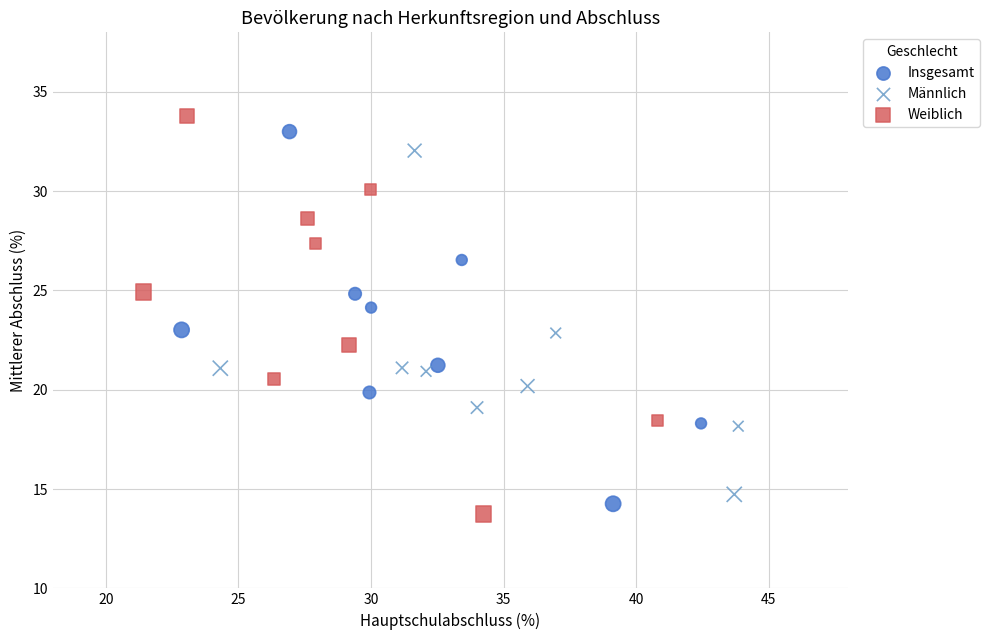

Which series has the largest Y range (max minus min)?

Weiblich